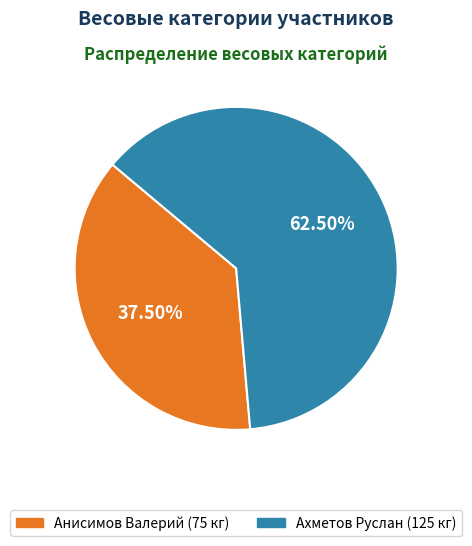

Combined, do Анисимов Валерий and Ахметов Руслан account for over 50%?

Yes